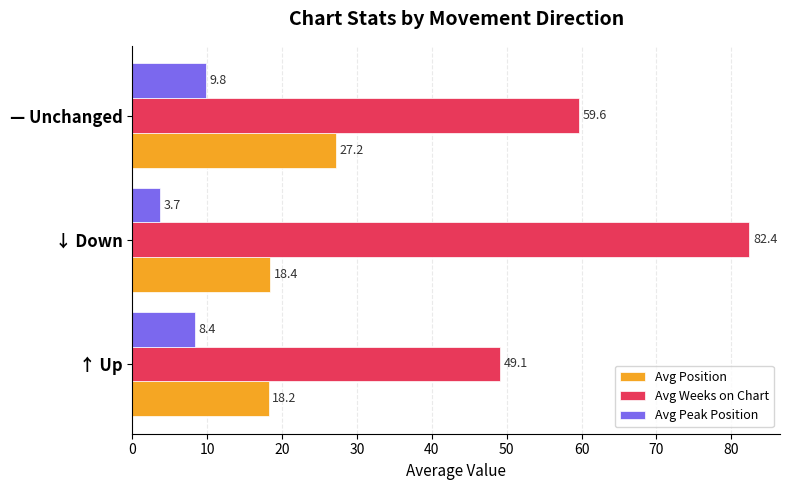

Which series has the widest spread of values?

Avg Weeks on Chart